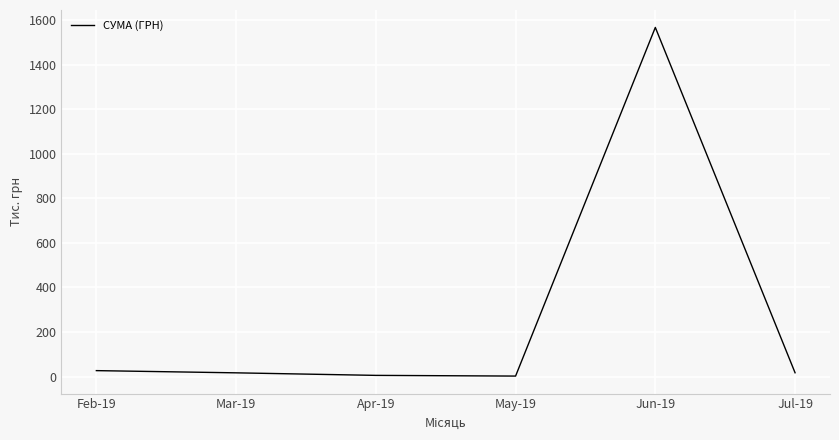

Count the number of categories in the chart.

6